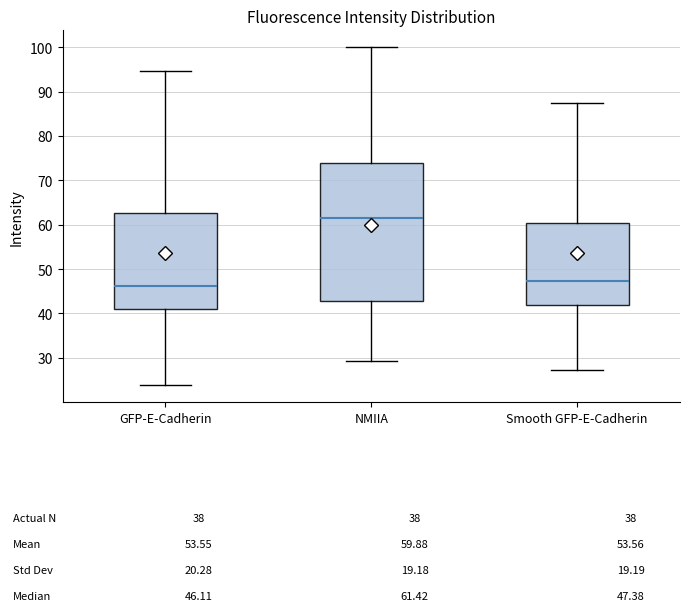

Which box has the lowest median line?

GFP-E-Cadherin